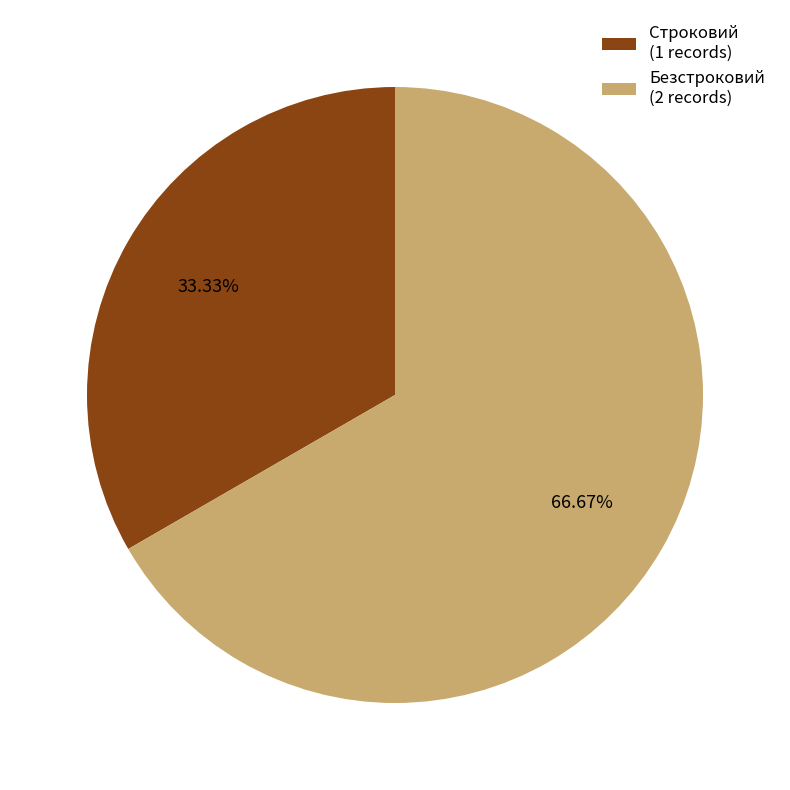

To the nearest percent, what percentage of the pie is Строковий?

33%